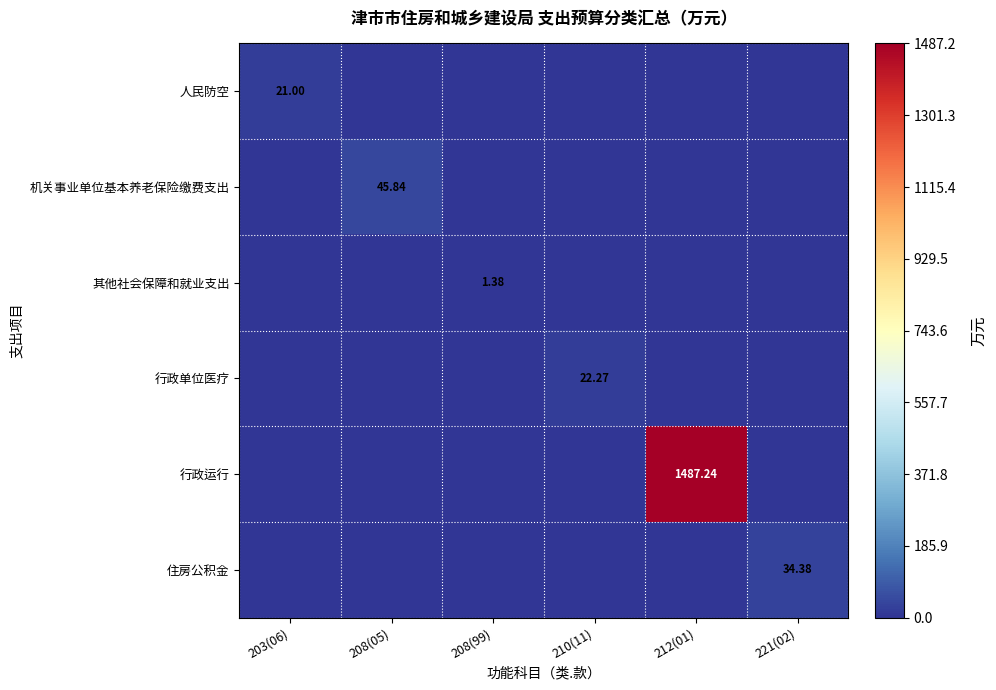

At 208(05), list the series in order from largest to smallest.

机关事业单位基本养老保险缴费支出, 人民防空, 其他社会保障和就业支出, 行政单位医疗, 行政运行, 住房公积金